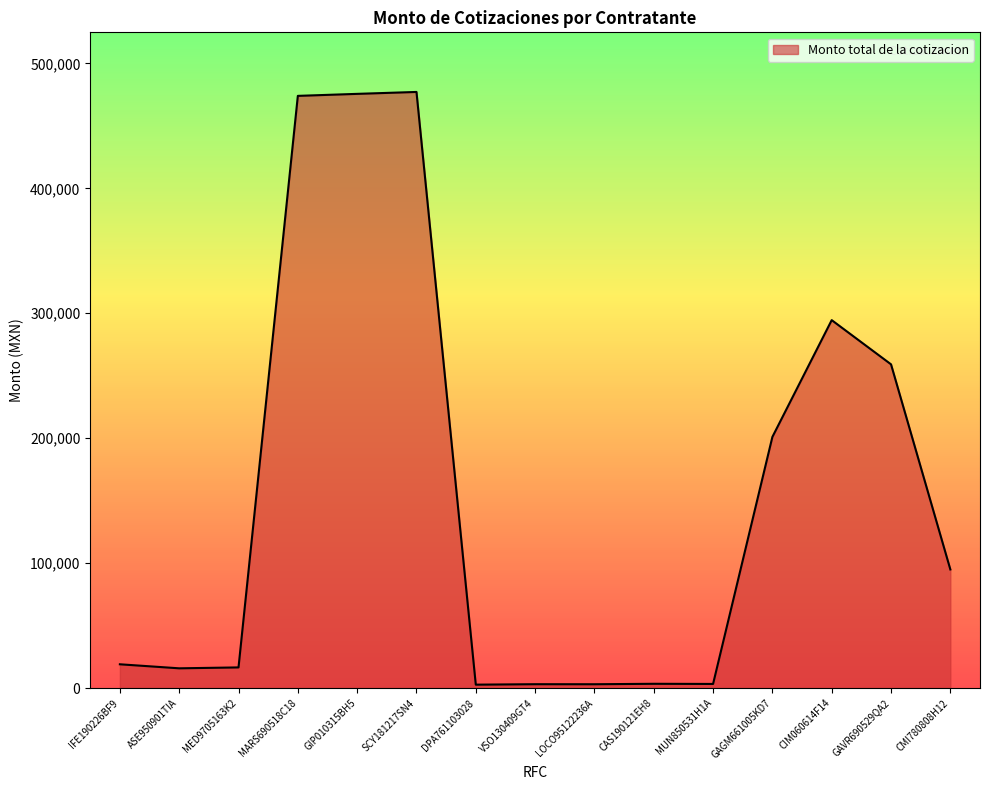

What is the change in value from MARS690518C18 to GIP010315BH5?

+1607.8